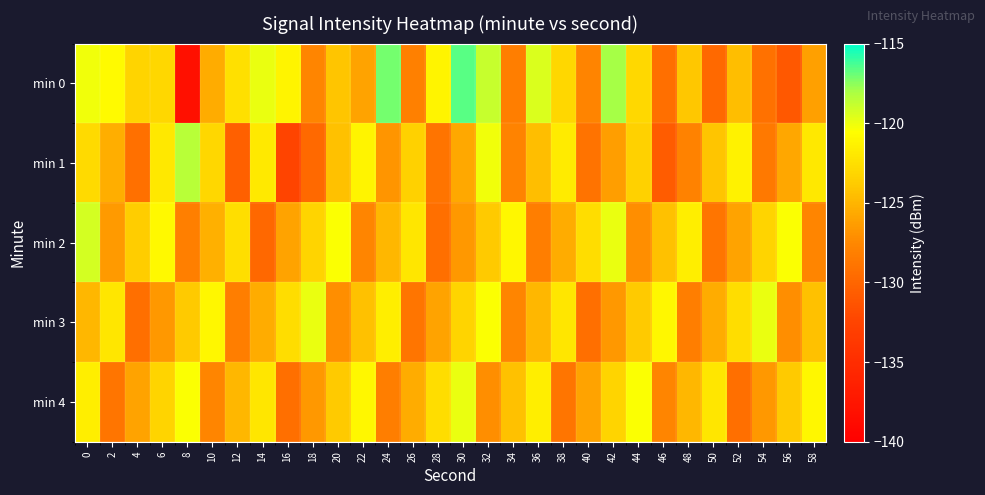

Which label corresponds to the smallest value in the chart?

8